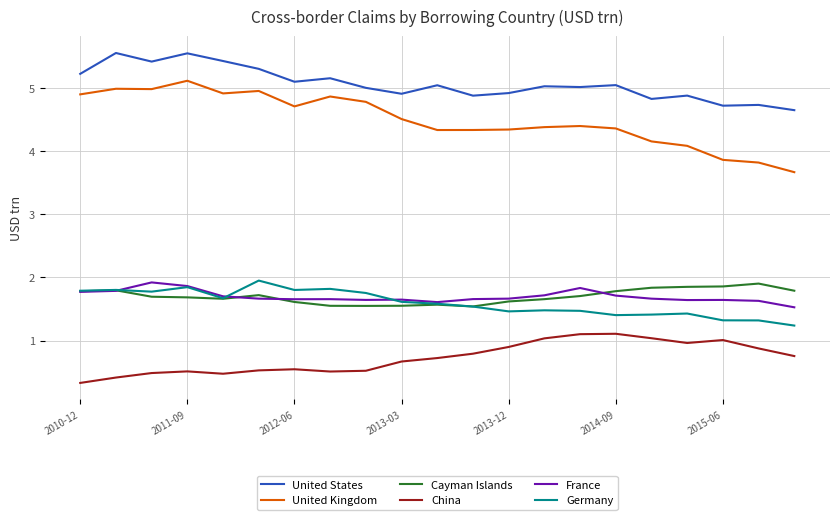

Which series has the widest spread of values?

United Kingdom